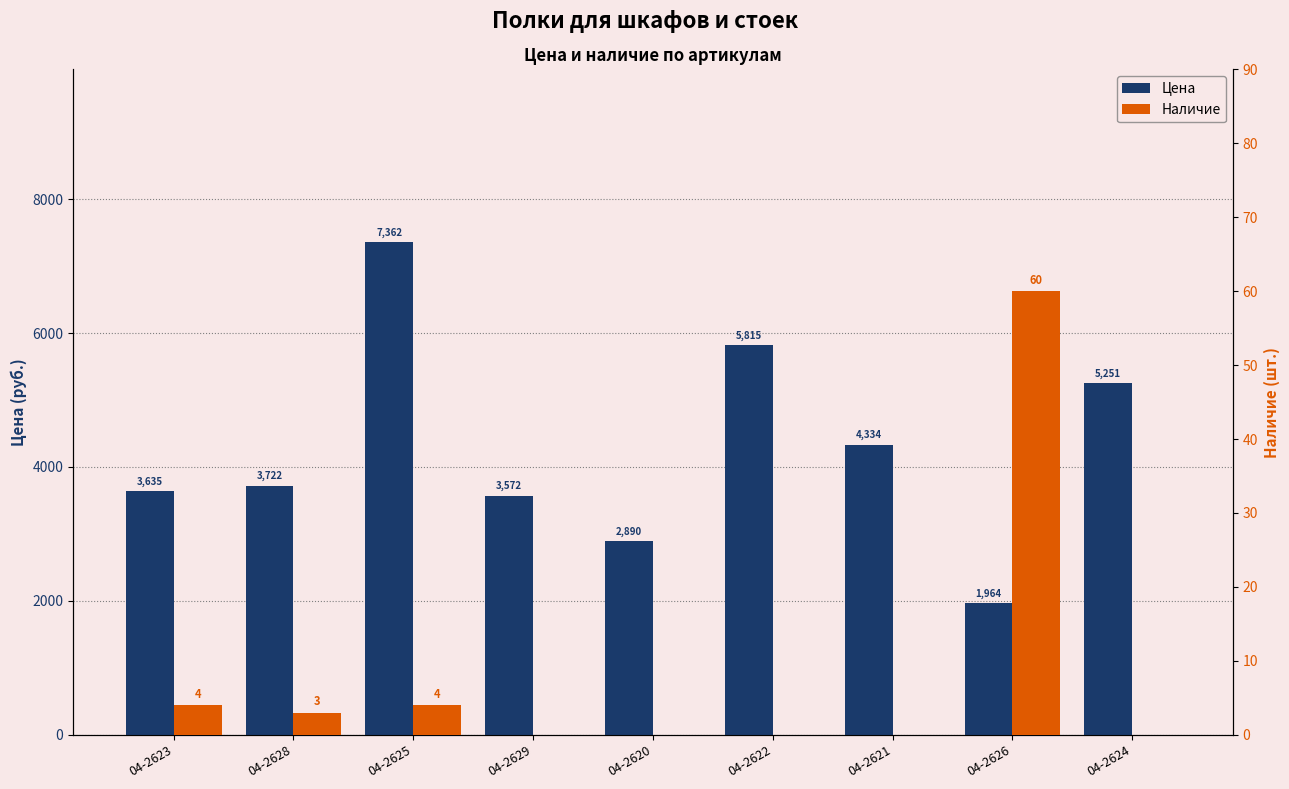

At which label does Цена first exceed 3721?

04-2628